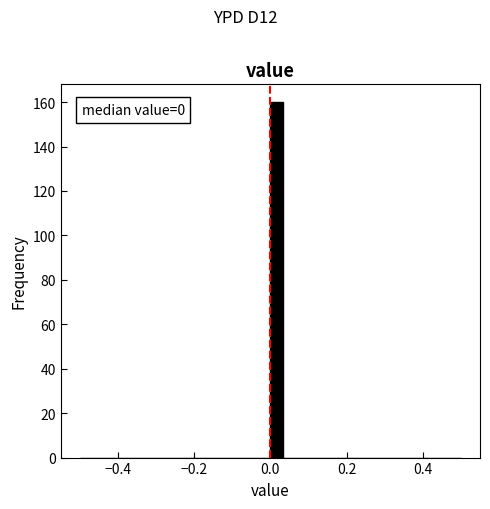

Around what value on the x-axis is the tallest bar? Give the approximate position of its centre, as read against the axis.

0.02